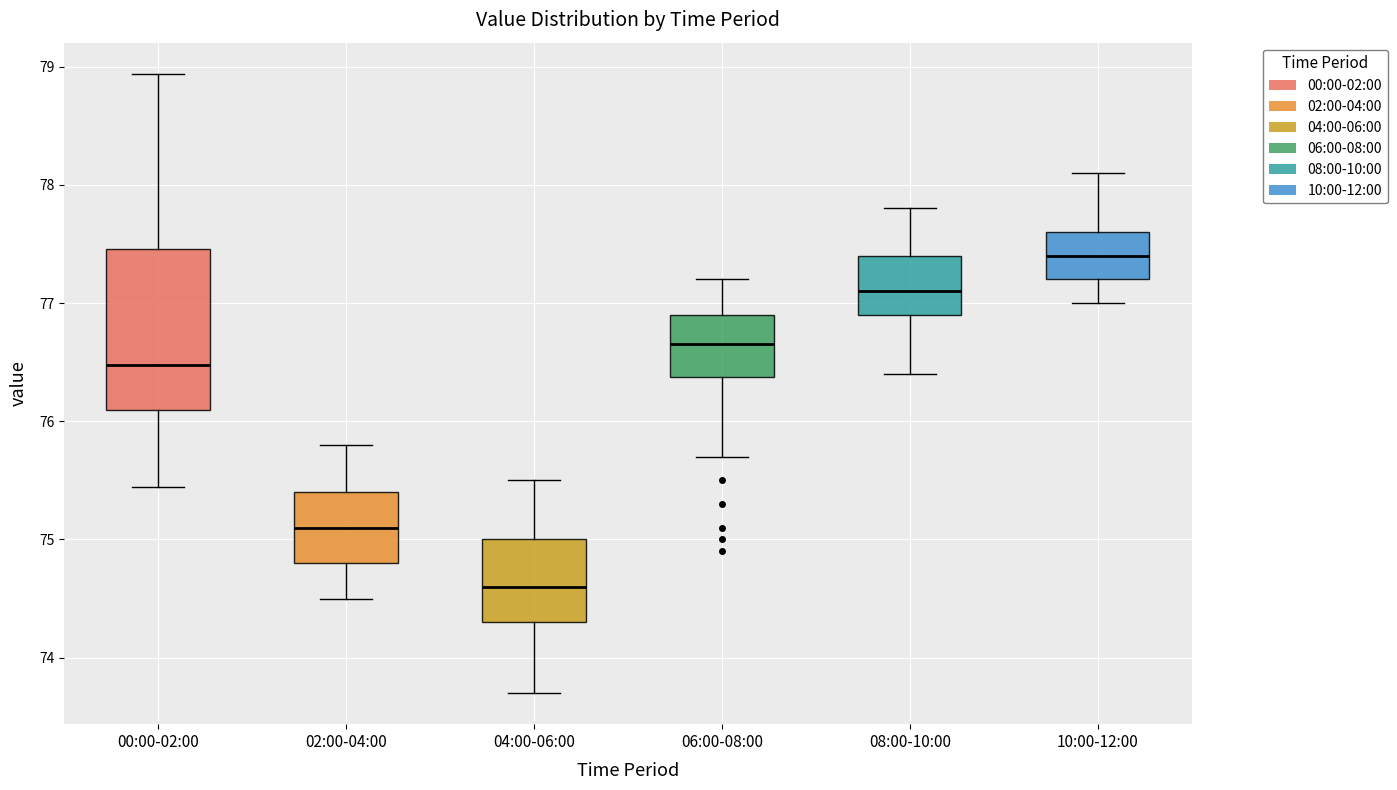

Reading left to right, read every box against the y-axis: the position of its median line, the range the box covers, and the ends of its whiskers. The values are not printed on the chart, so give them approximately, as read against the axis.

00:00-02:00: median 76.5, box 76.1 to 77.5, whiskers 75.4 to 78.9
02:00-04:00: median 75.1, box 74.8 to 75.4, whiskers 74.5 to 75.8
04:00-06:00: median 74.6, box 74.3 to 75.0, whiskers 73.7 to 75.5
06:00-08:00: median 76.7, box 76.4 to 76.9, whiskers 75.7 to 77.2
08:00-10:00: median 77.1, box 76.9 to 77.4, whiskers 76.4 to 77.8
10:00-12:00: median 77.4, box 77.2 to 77.6, whiskers 77.0 to 78.1